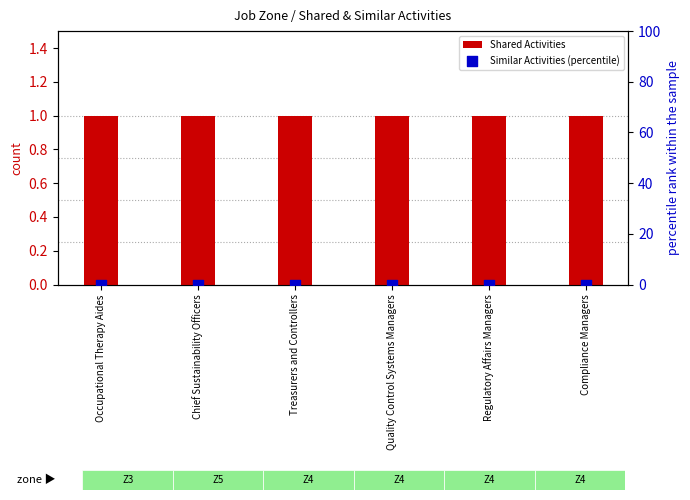

At which category is the sum across all series the highest?

Occupational Therapy Aides